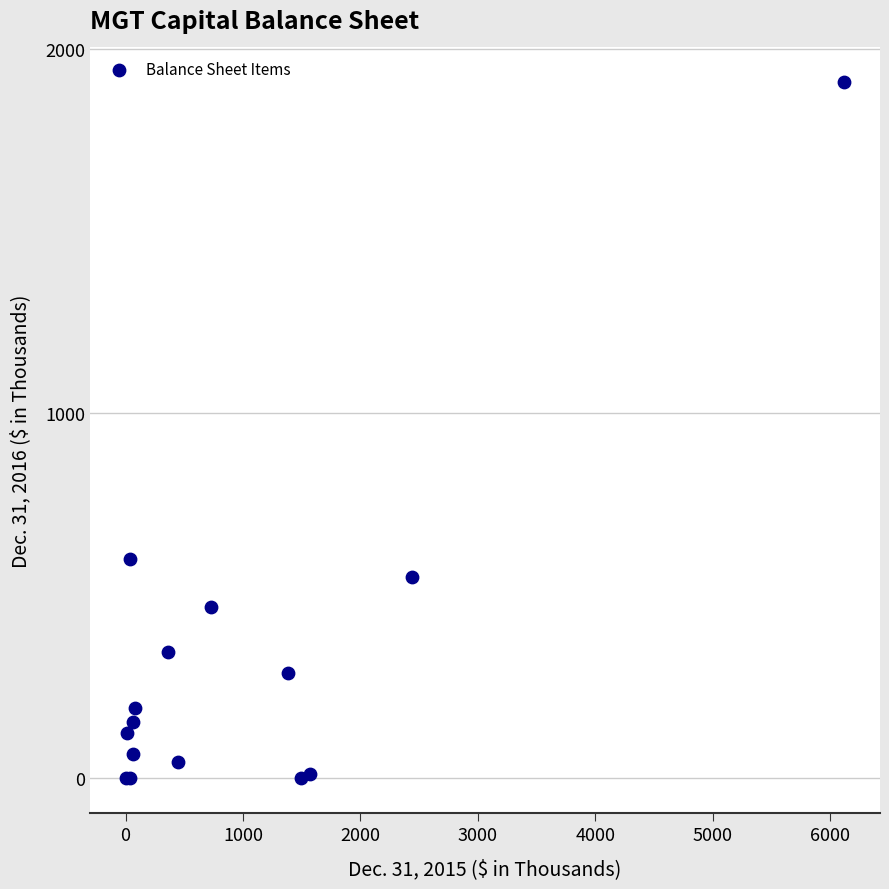

What Y value in the scatter plot is closest to 954?

602